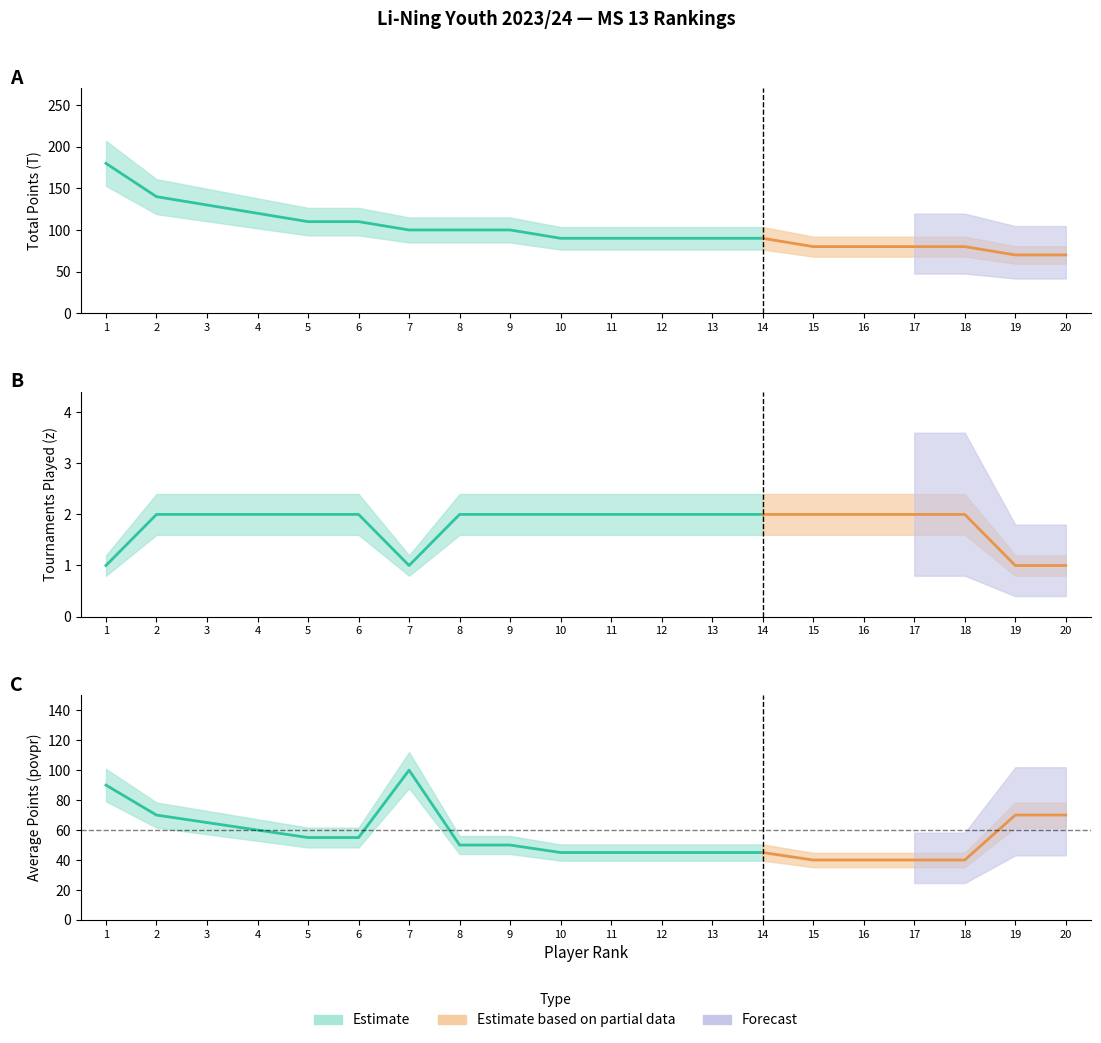

Which series has the largest total across all categories?

Total (T)